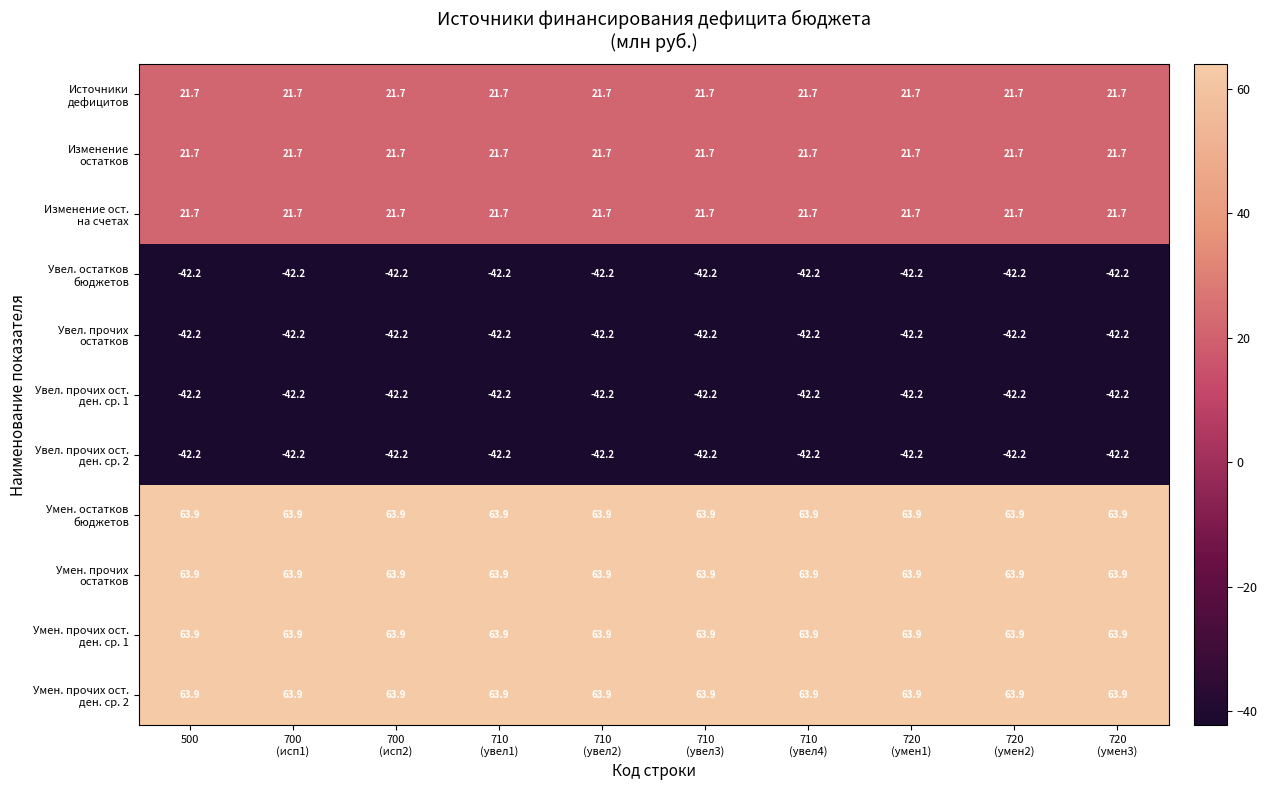

Count the number of categories in the chart.

10